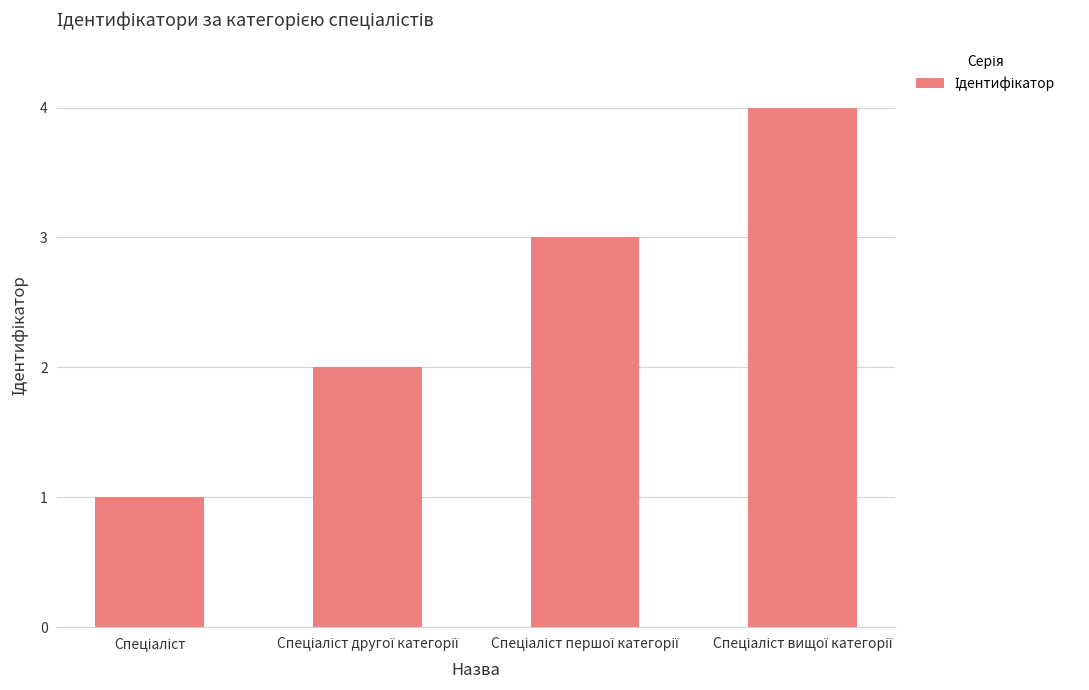

Reading left to right, list all the values displayed in this chart.

1	2	3	4